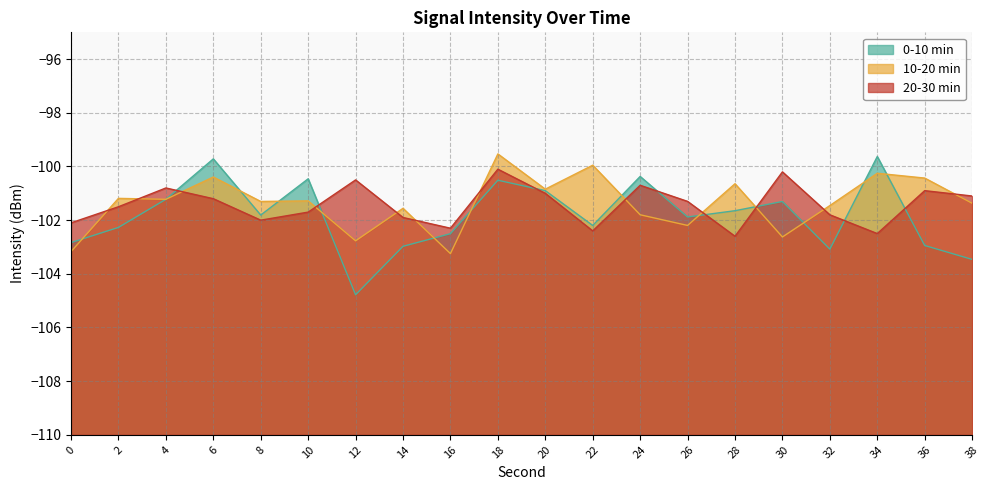

What is the value of the 0-10 min point at the 10th from the left?

-100.5